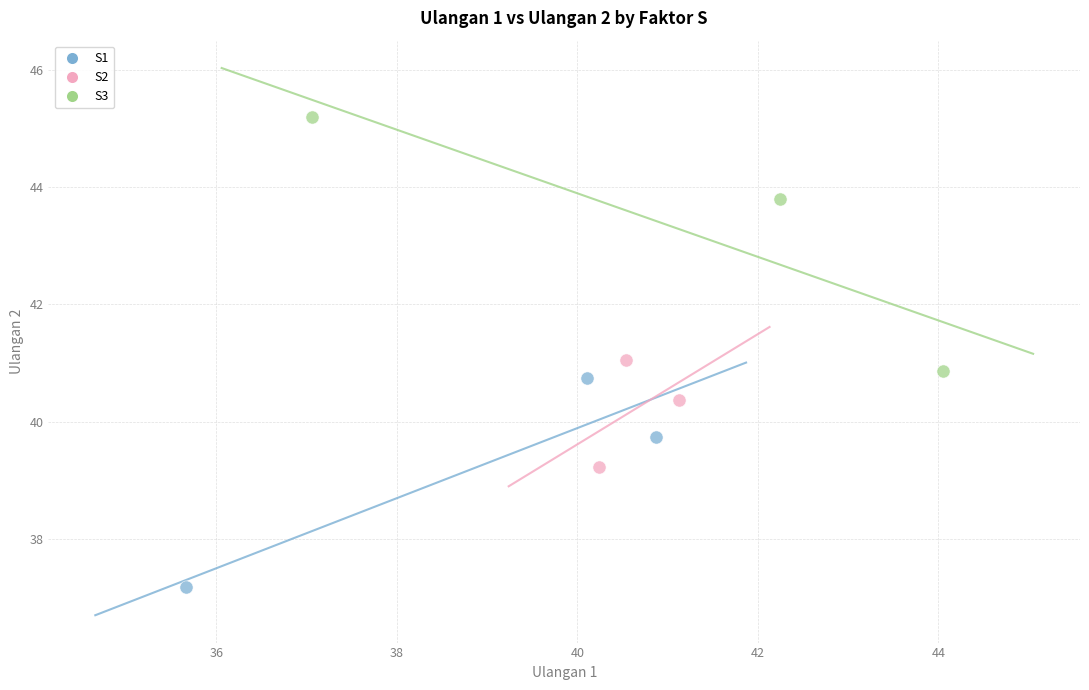

What are all the series names shown in the legend?

S1, S2, S3